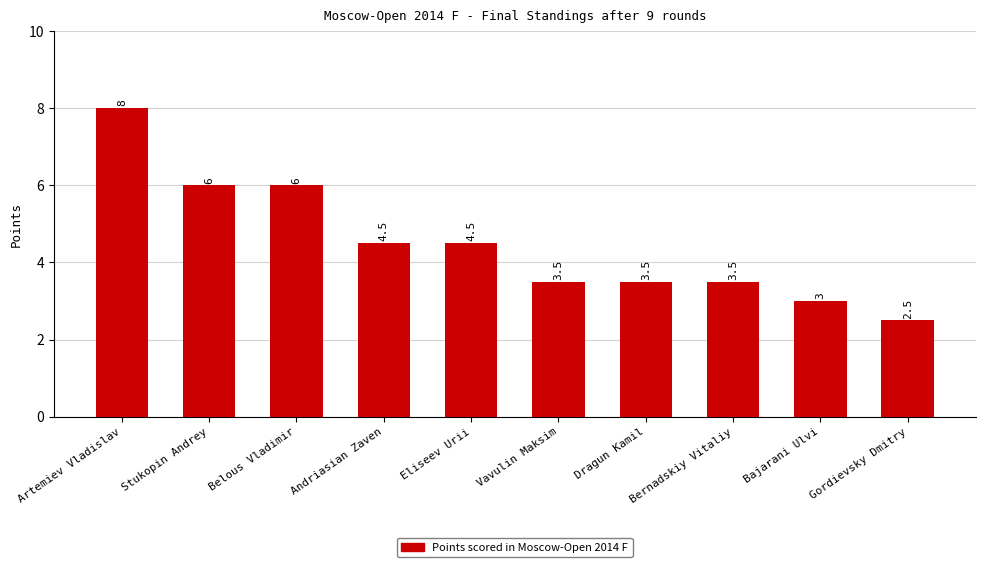

Where does the data first go above 4?

Artemiev Vladislav